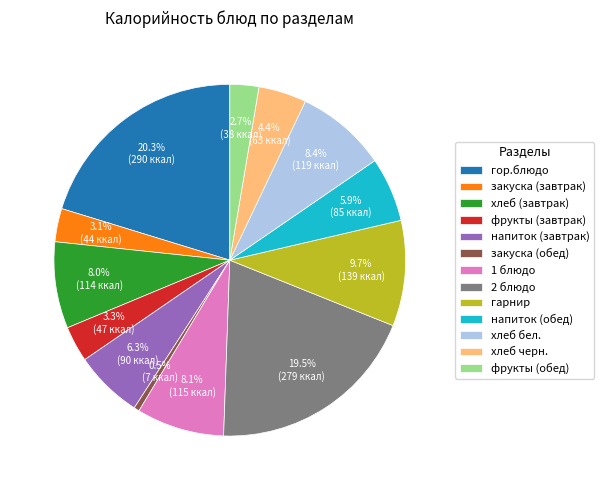

True or false: напиток (завтрак) accounts for 6% of the total.

True